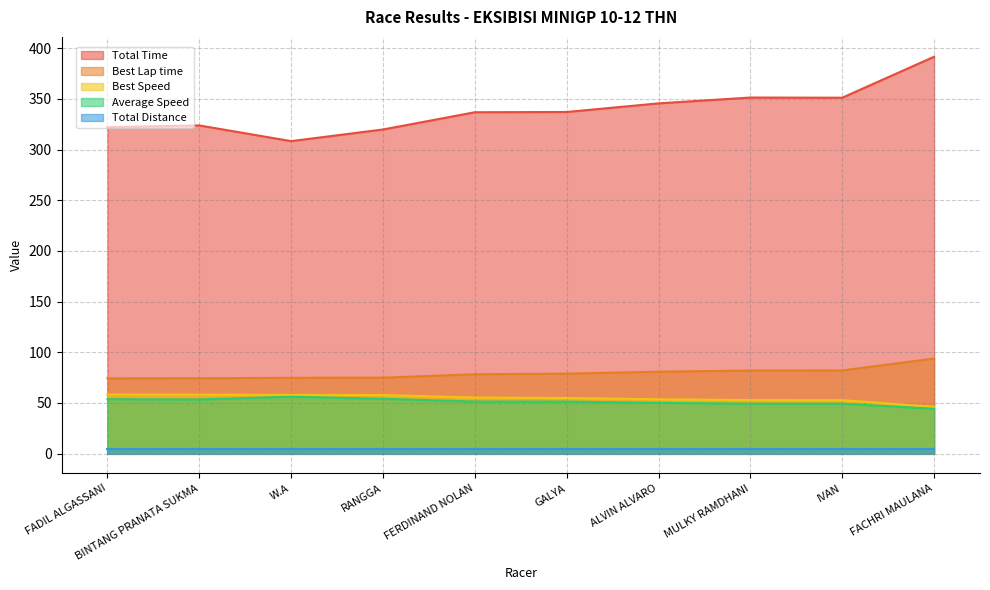

Which series has the largest total across all categories?

Total Time